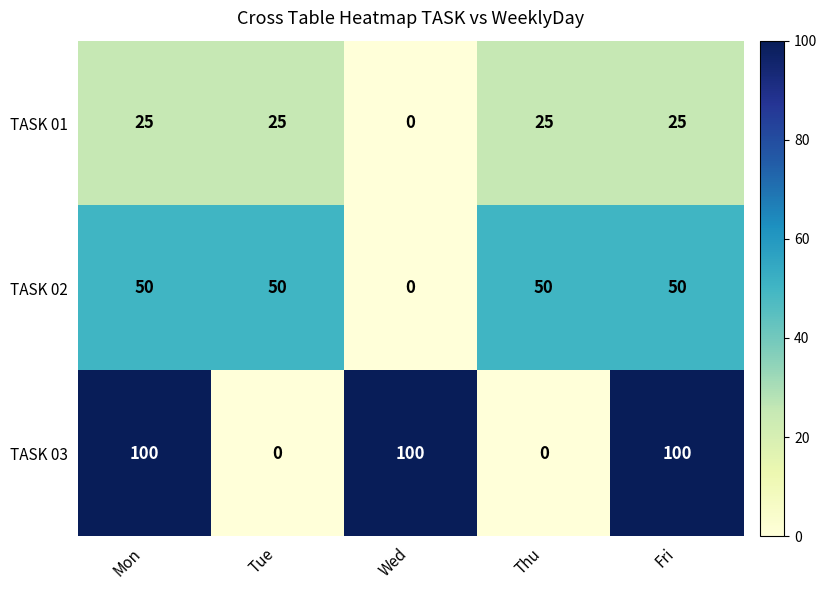

Is it true that TASK 01 equals 25 at Fri?

True